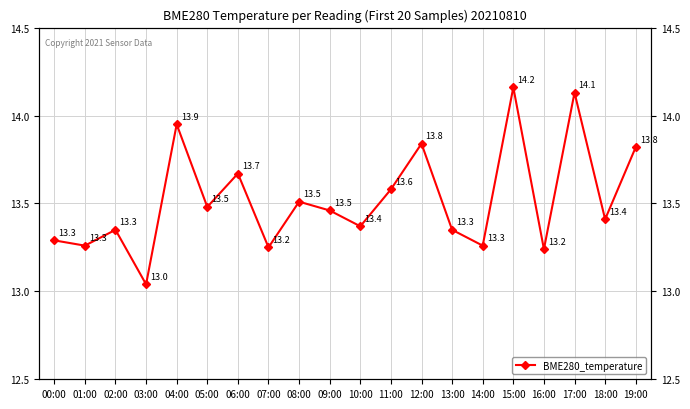

The chart shows a value of 13.0 at 03:00. True or false?

True